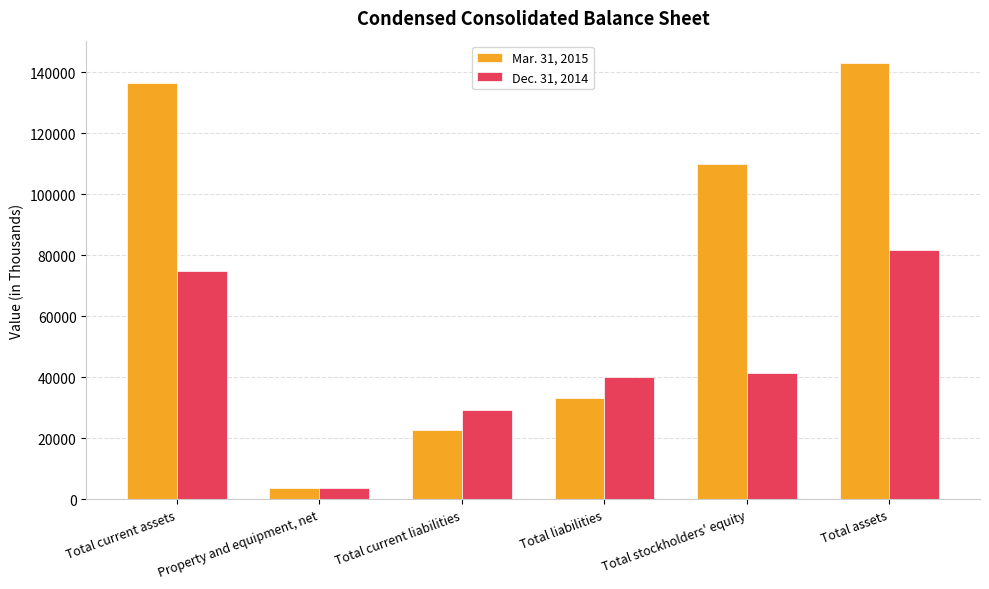

The Dec. 31, 2014 series shows 45185 at Total current liabilities. True or false?

False